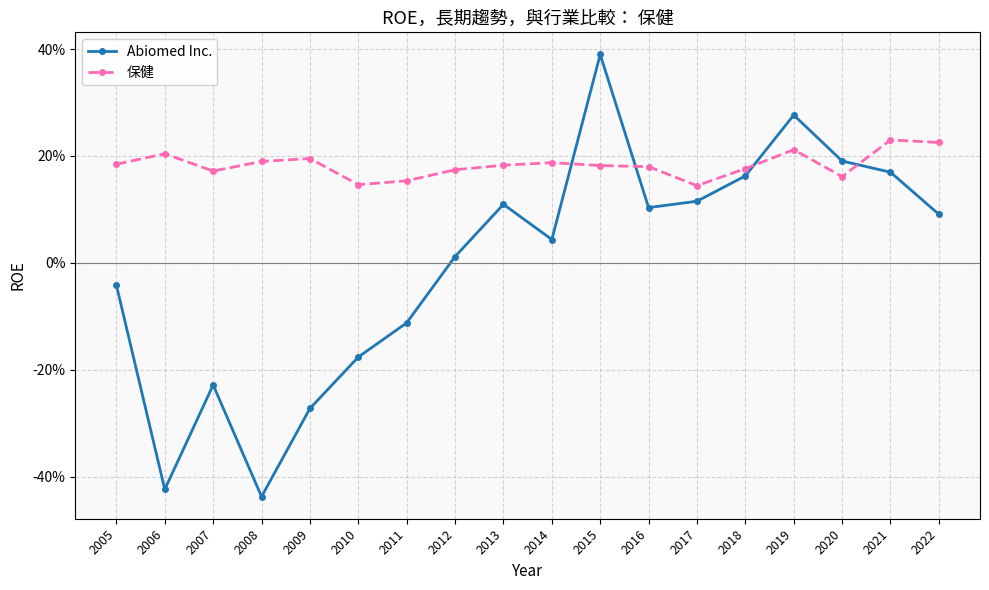

What is the value of the 保健 point at the 8th from the left?

0.2